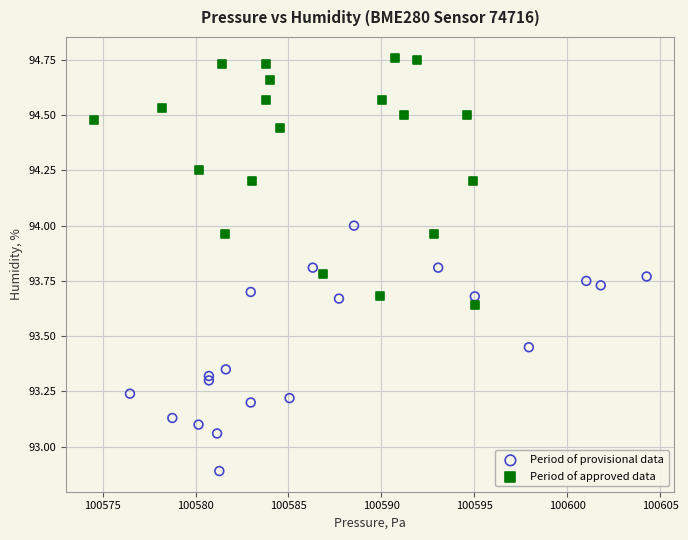

Which series contains the highest Y value?

Period of approved data